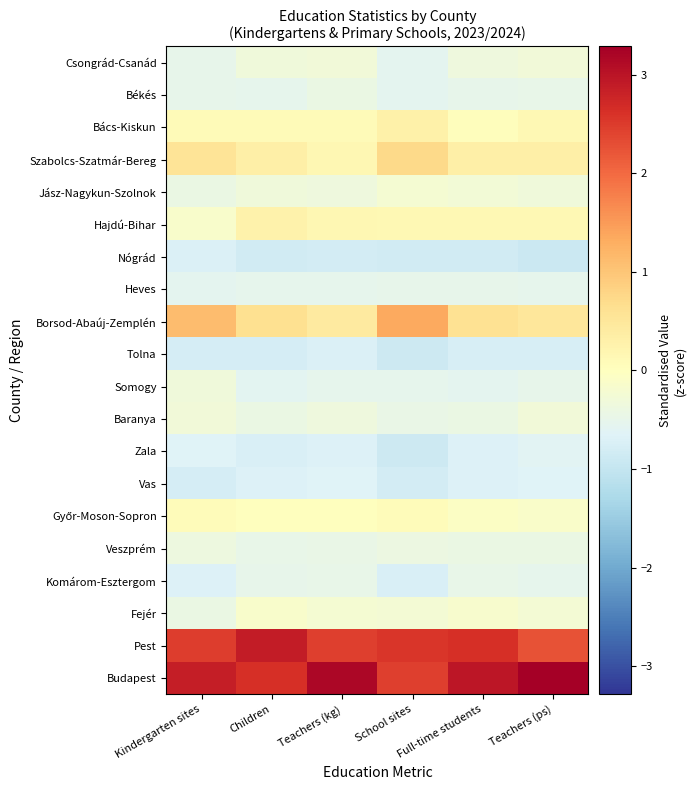

What is the greatest value displayed?

3.3